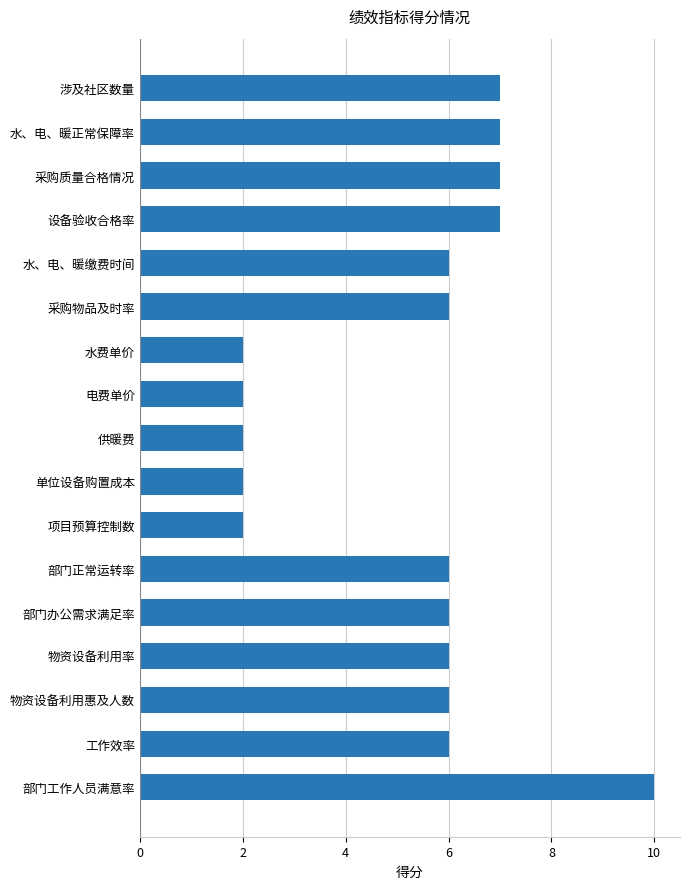

True or false: the data shows 1 at 水费单价.

False